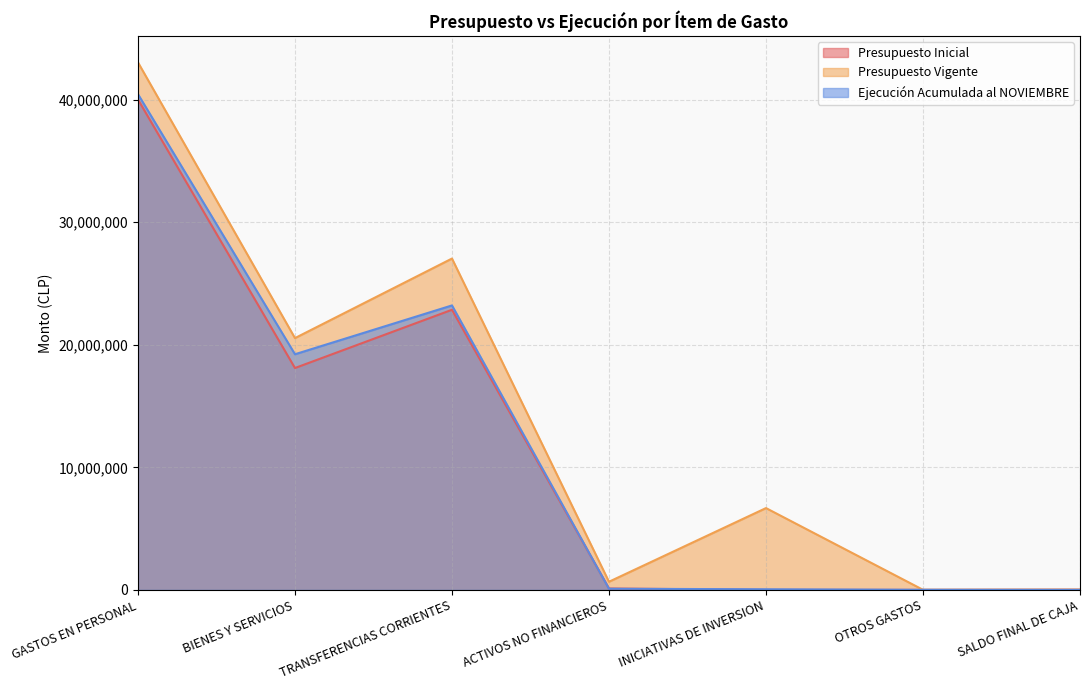

Where is Ejecución Acumulada al NOVIEMBRE nearest to the value 20227478?

BIENES Y SERVICIOS